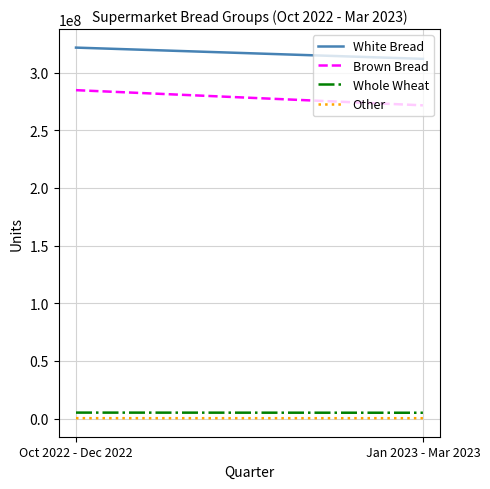

What is the label of the 2nd point from the left?

Jan 2023 - Mar 2023